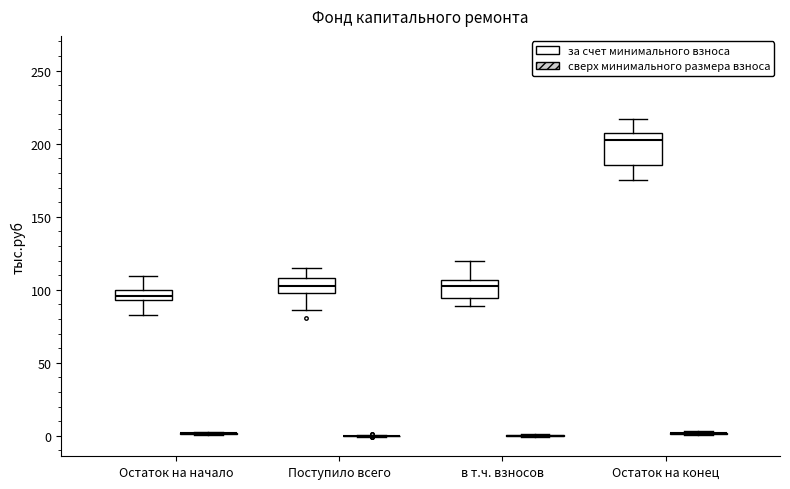

Comparing the boxes themselves (not the whiskers), which one is the tallest?

Остаток на конец (за счет минимального взноса)